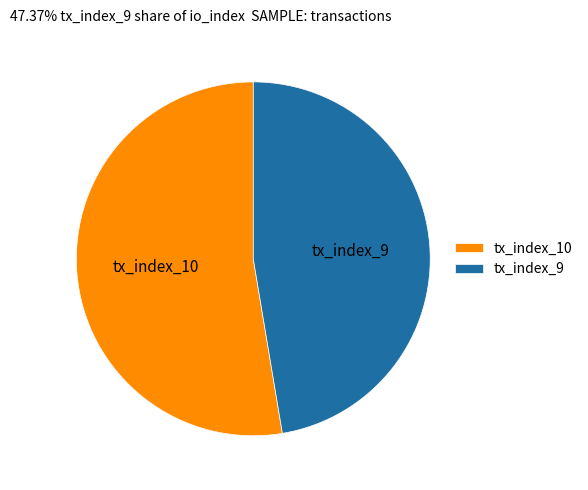

Is there any slice that represents more than half of the pie?

Yes